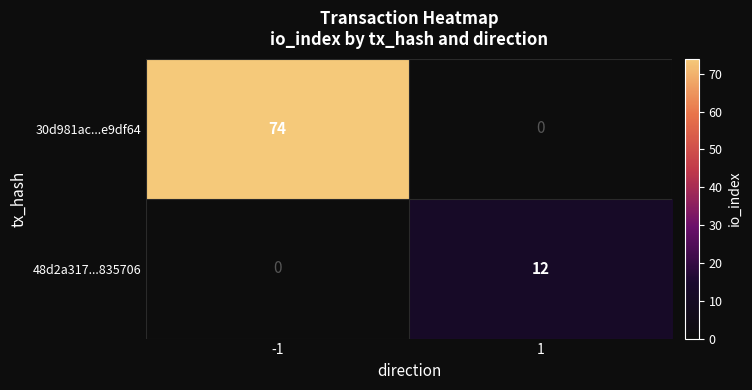

How many values in the 30d981ac...e9df64 series are below 74?

1